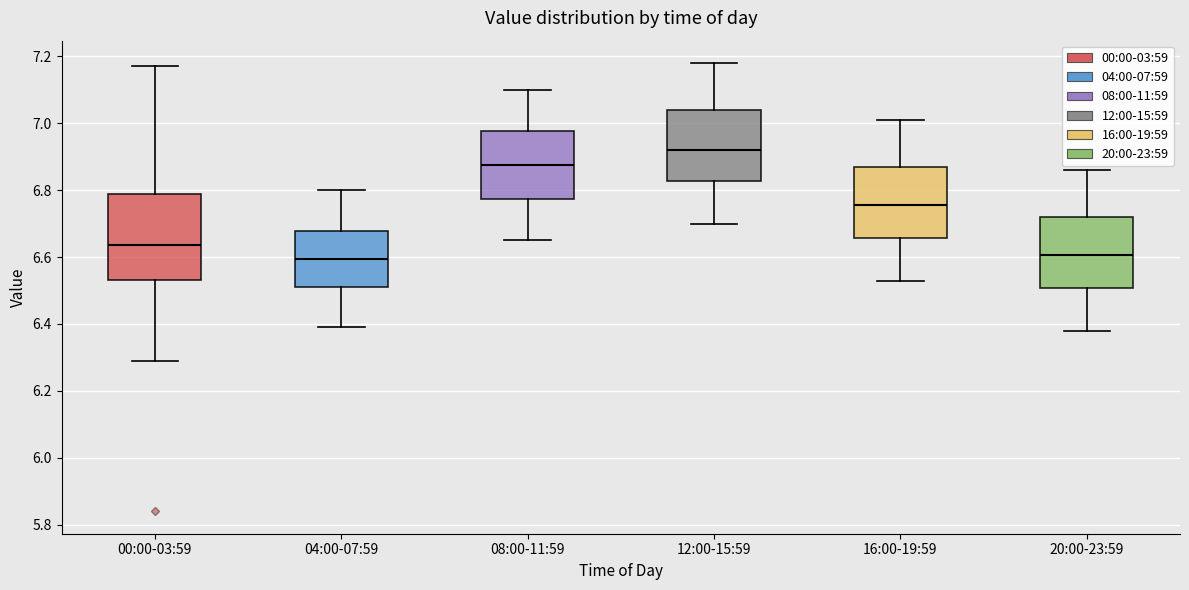

Reading left to right, transcribe this box plot: for each box, give where its median line is, the range the box spans, and where its two whiskers end, as read against the y-axis. The values are not printed on the chart, so give them approximately, as read against the axis.

00:00-03:59: median 6.64, box 6.54 to 6.78, whiskers 6.30 to 7.18
04:00-07:59: median 6.60, box 6.52 to 6.68, whiskers 6.40 to 6.80
08:00-11:59: median 6.88, box 6.78 to 6.98, whiskers 6.66 to 7.10
12:00-15:59: median 6.92, box 6.82 to 7.04, whiskers 6.70 to 7.18
16:00-19:59: median 6.76, box 6.66 to 6.88, whiskers 6.54 to 7.02
20:00-23:59: median 6.60, box 6.50 to 6.72, whiskers 6.38 to 6.86